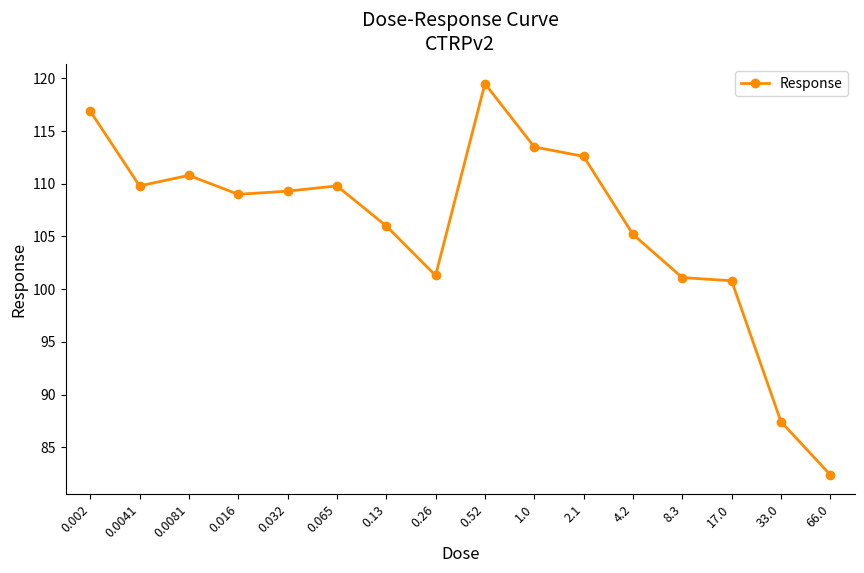

Reading right to left, what are all the values shown in this chart?

66.0=82.4	33.0=87.4	17.0=100.8	8.3=101.1	4.2=105.2	2.1=112.6	1.0=113.5	0.52=119.5	0.26=101.3	0.13=106.0	0.065=109.8	0.032=109.3	0.016=109.0	0.0081=110.8	0.0041=109.8	0.002=116.9